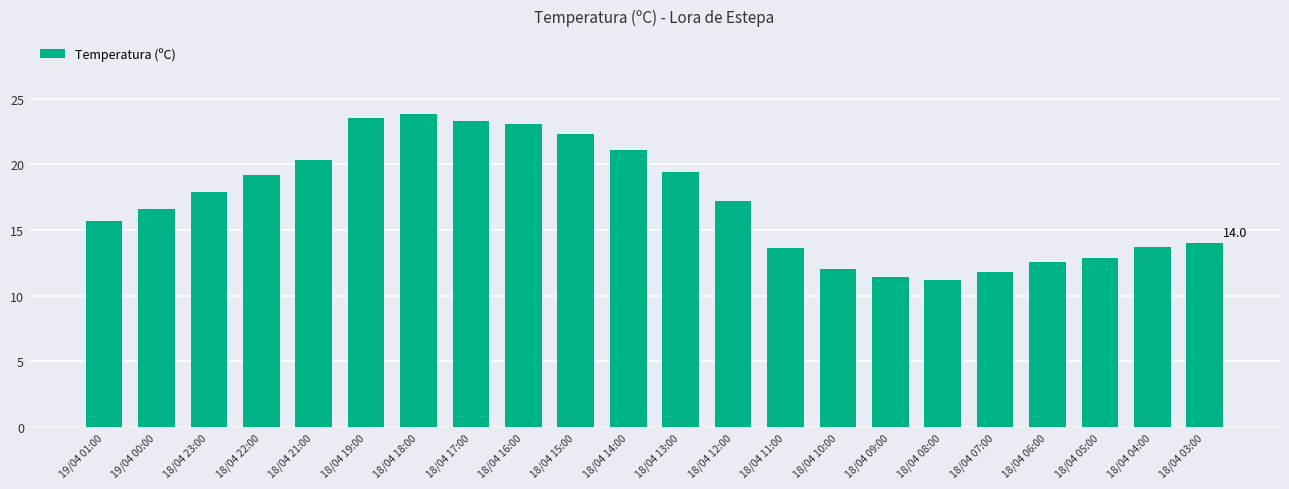

What is the change in value from 18/04 14:00 to 18/04 07:00?

-9.3